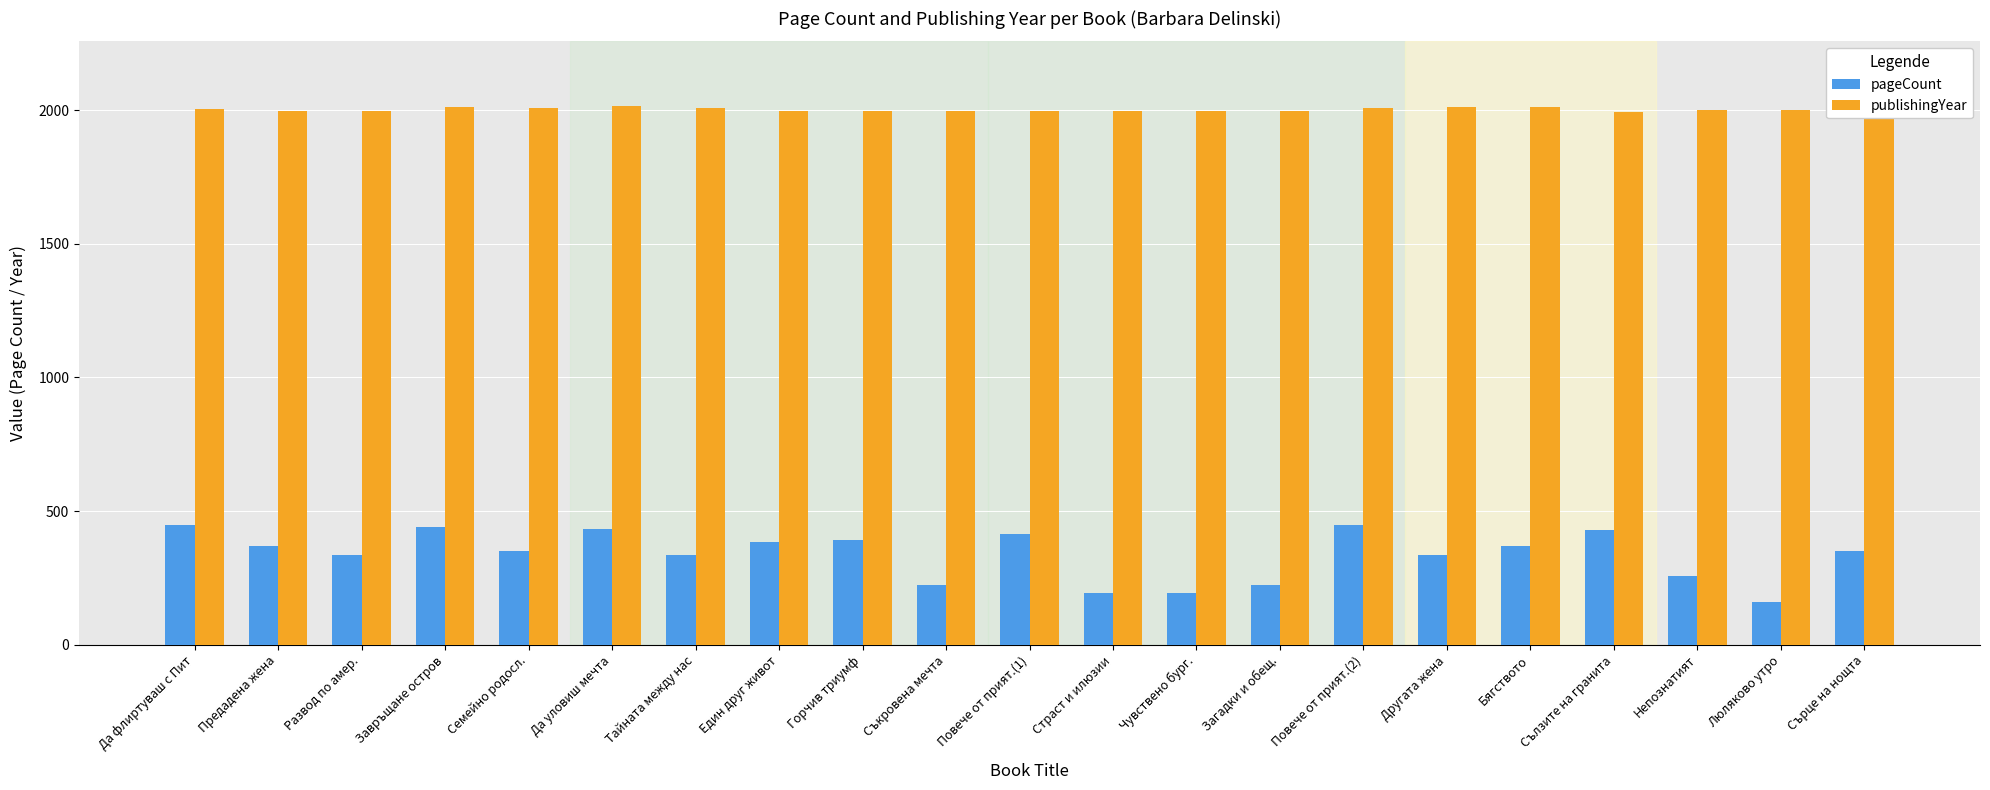

What is the total value across all series at Да флиртуваш с Пит?

2452